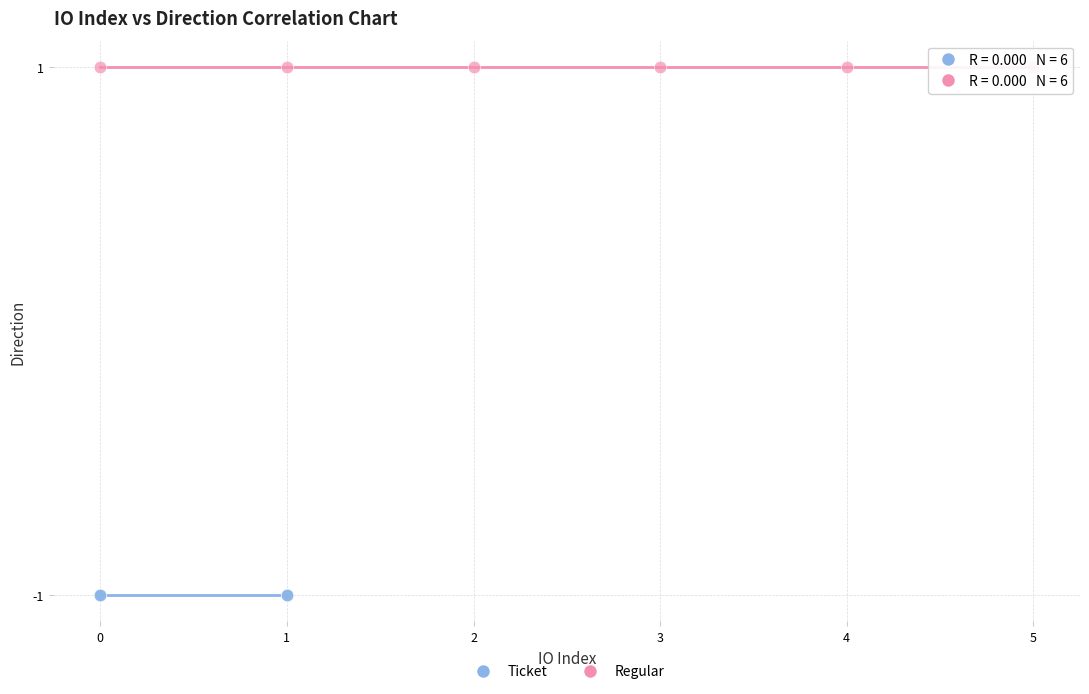

Which series reaches the minimum Y coordinate?

Ticket